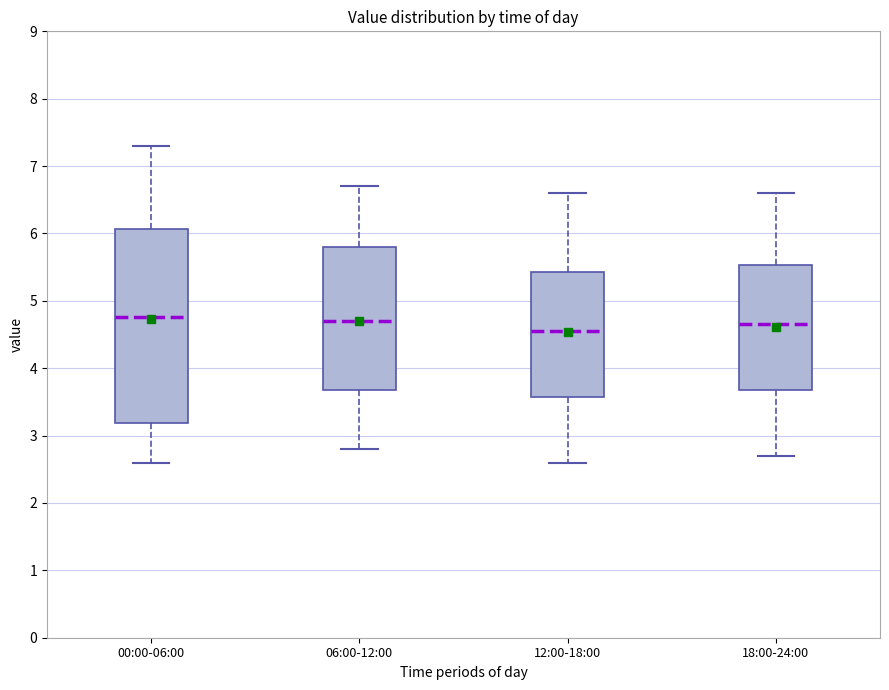

Reading left to right, read every box against the y-axis: the position of its median line, the range the box covers, and the ends of its whiskers. The values are not printed on the chart, so give them approximately, as read against the axis.

00:00-06:00: median 4.8, box 3.2 to 6.1, whiskers 2.6 to 7.3
06:00-12:00: median 4.7, box 3.7 to 5.8, whiskers 2.8 to 6.7
12:00-18:00: median 4.6, box 3.6 to 5.4, whiskers 2.6 to 6.6
18:00-24:00: median 4.7, box 3.7 to 5.5, whiskers 2.7 to 6.6